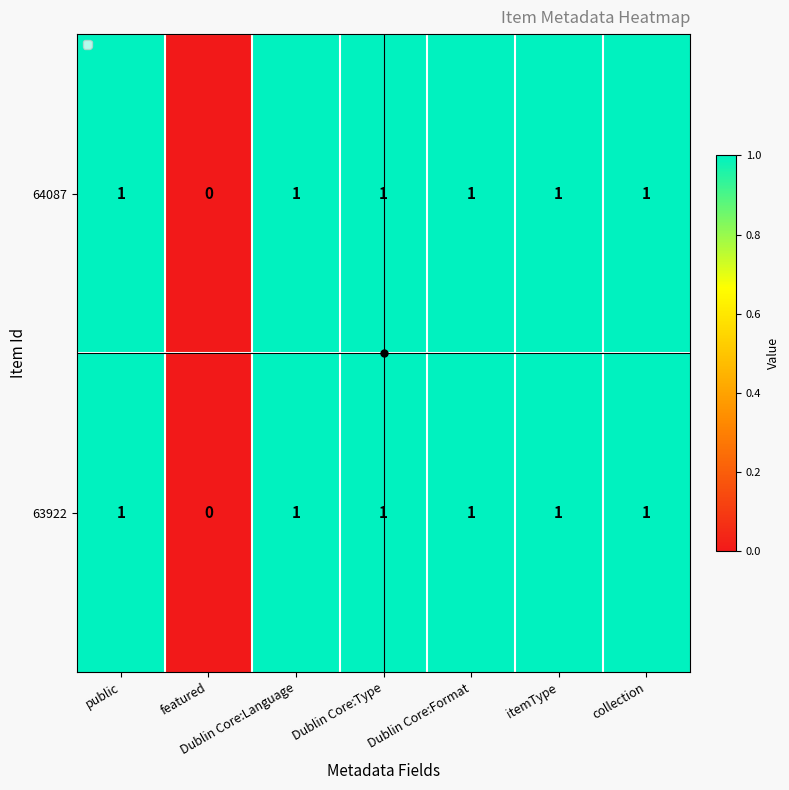

Count the 63922 values in the range 1 to 2.

6